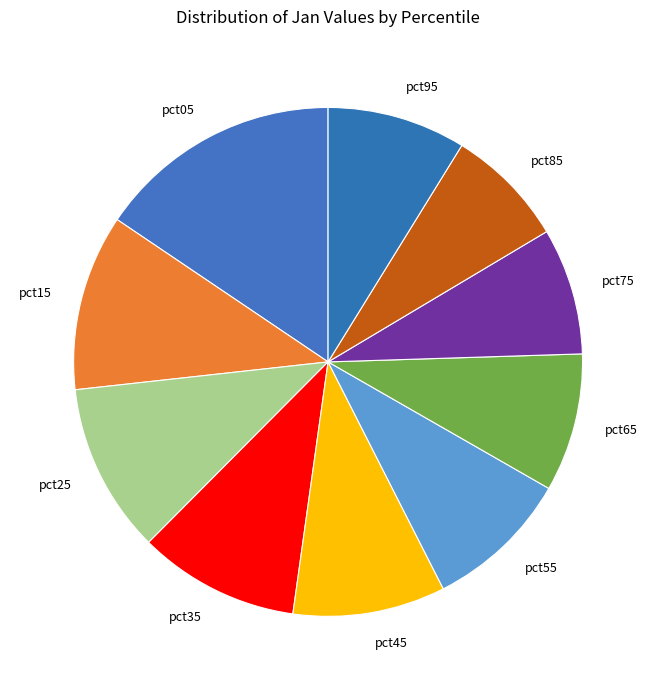

Combined, do pct05 and pct75 account for over 50%?

No